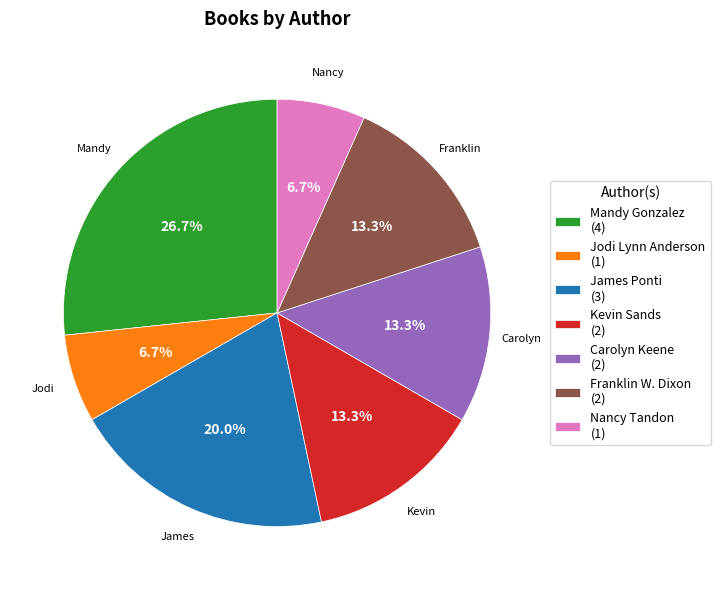

What percentage is the Nancy Tandon slice, to the nearest percent?

7%